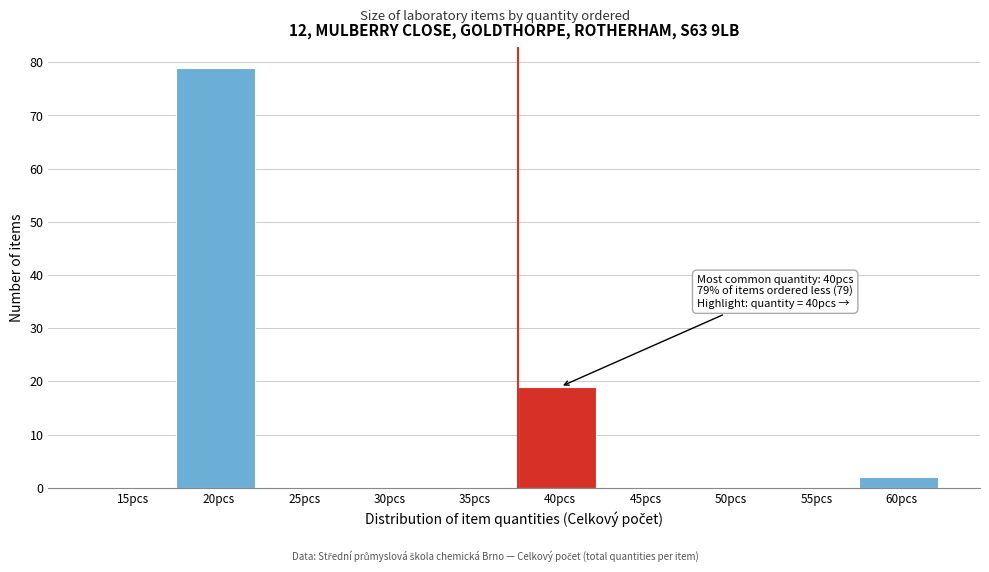

Reading left to right, what are all the values shown in this chart?

15pcs=0	20pcs=79	25pcs=0	30pcs=0	35pcs=0	40pcs=19	45pcs=0	50pcs=0	55pcs=0	60pcs=2